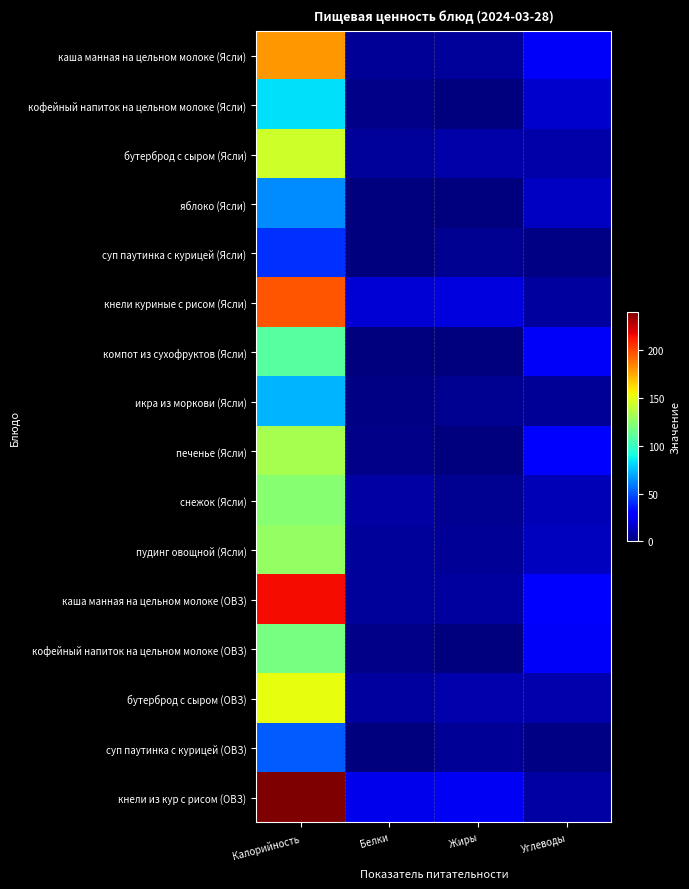

Which category has the lowest value across all series?

Жиры